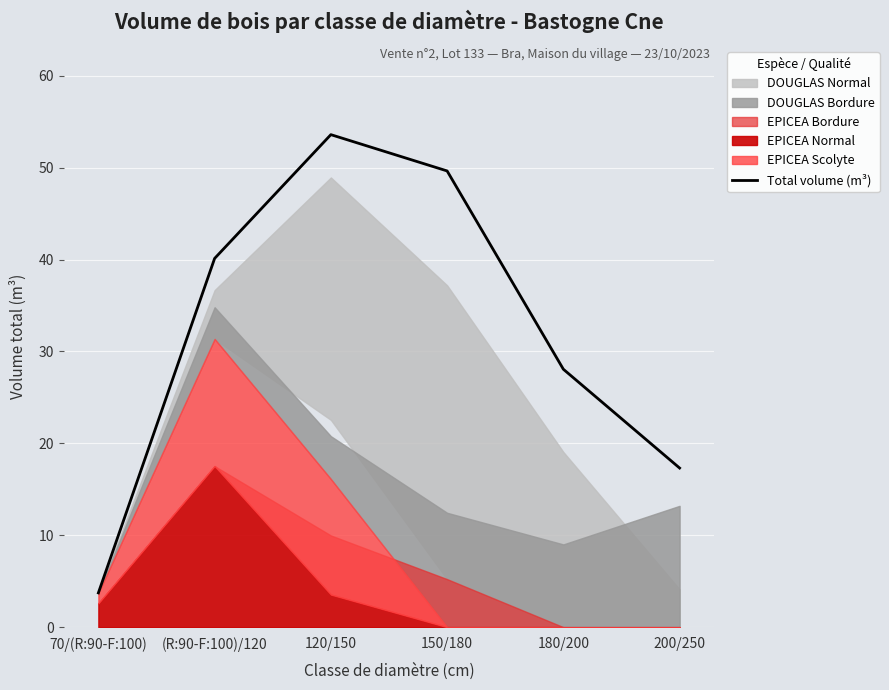

At which category does the chart reach its peak across all series?

120/150